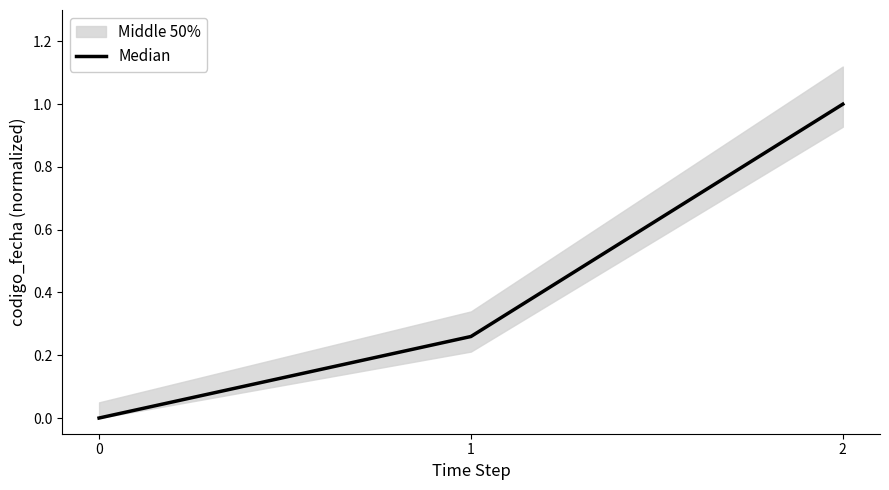

The chart shows a value of 0.0 at 0. True or false?

True